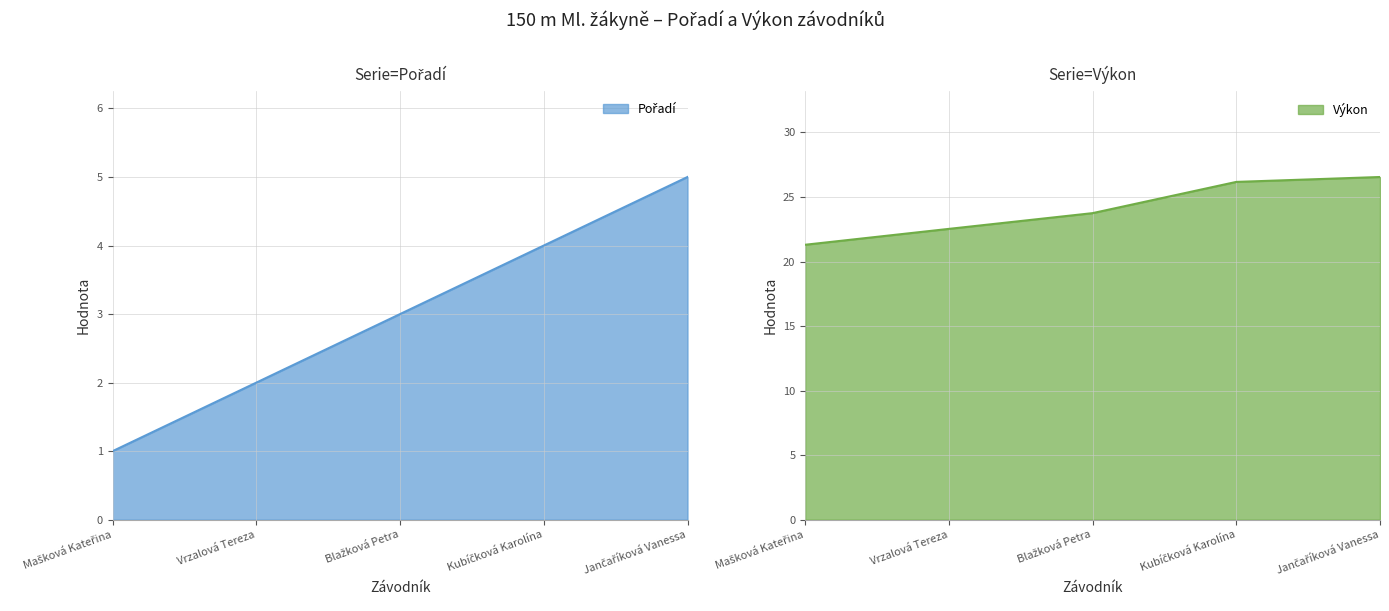

Which category has the lowest value across all series?

Mašková Kateřina